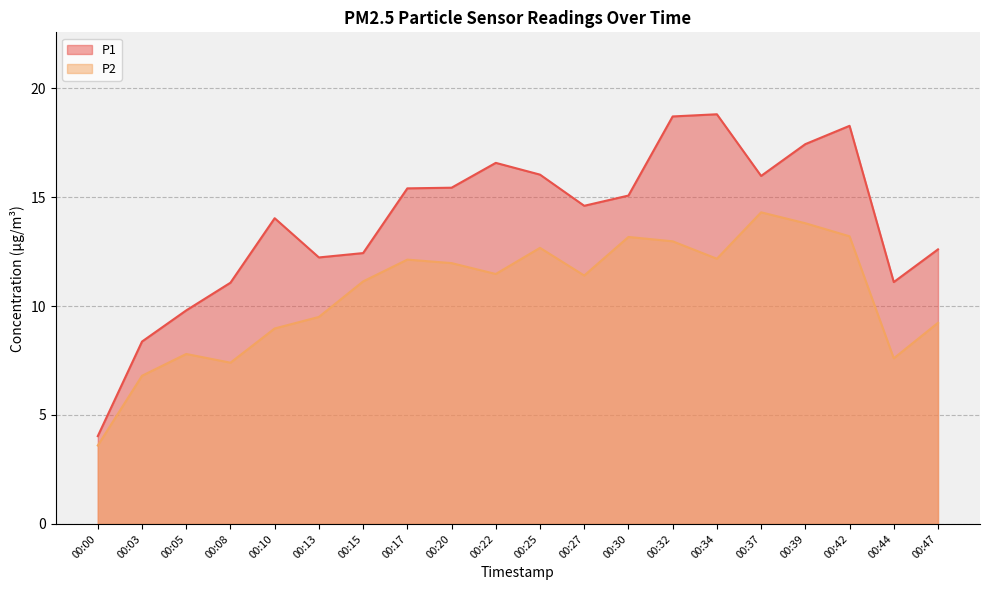

At which category does P2 reach its first local valley?

00:08